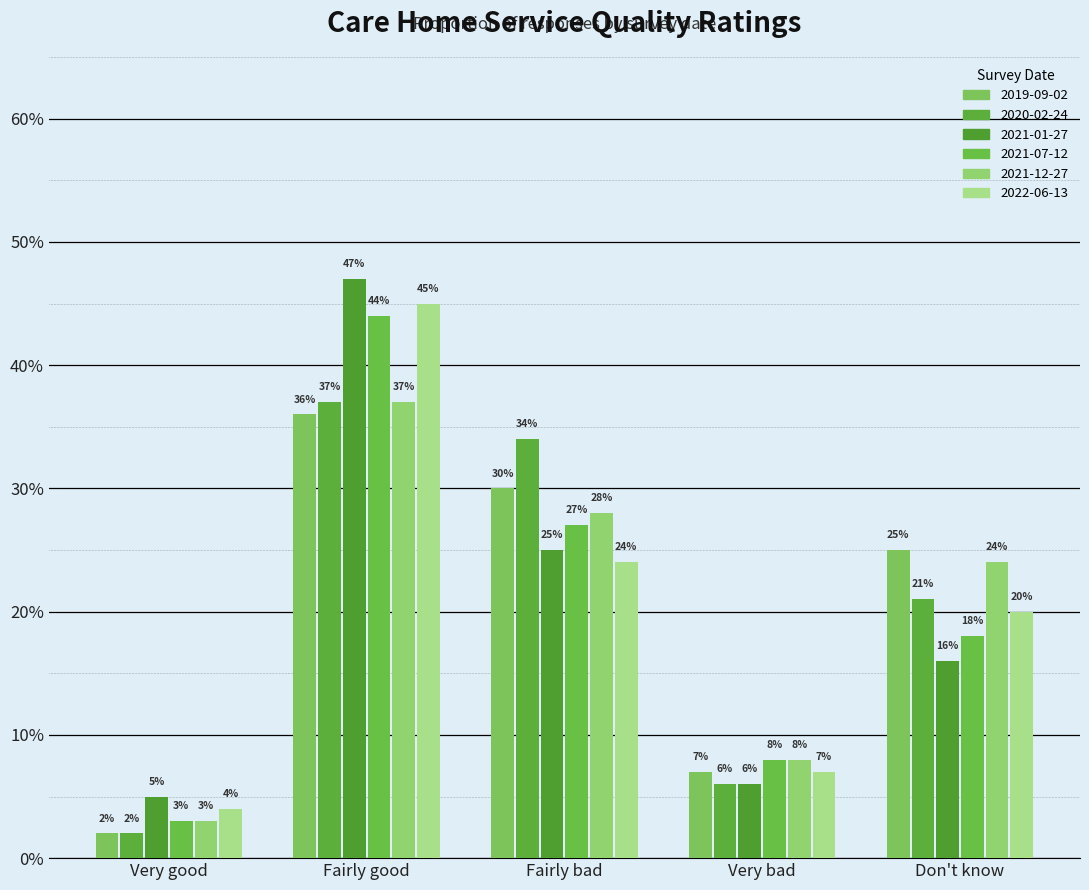

What is the average value of the 2022-06-13 series?

0.2